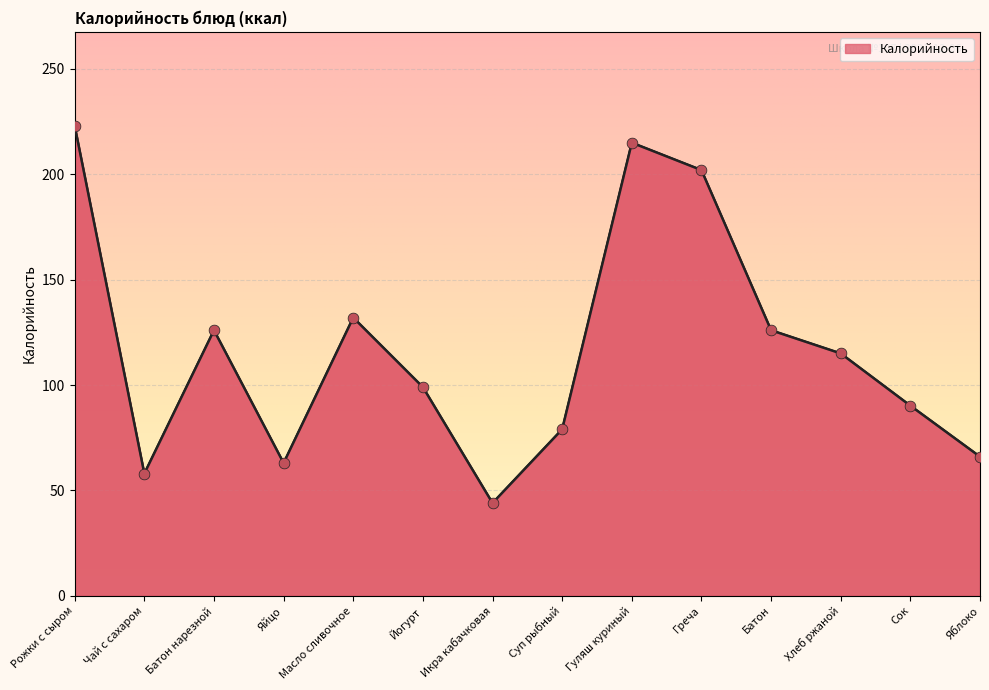

What is the change in value from Батон to Яблоко?

-60.0